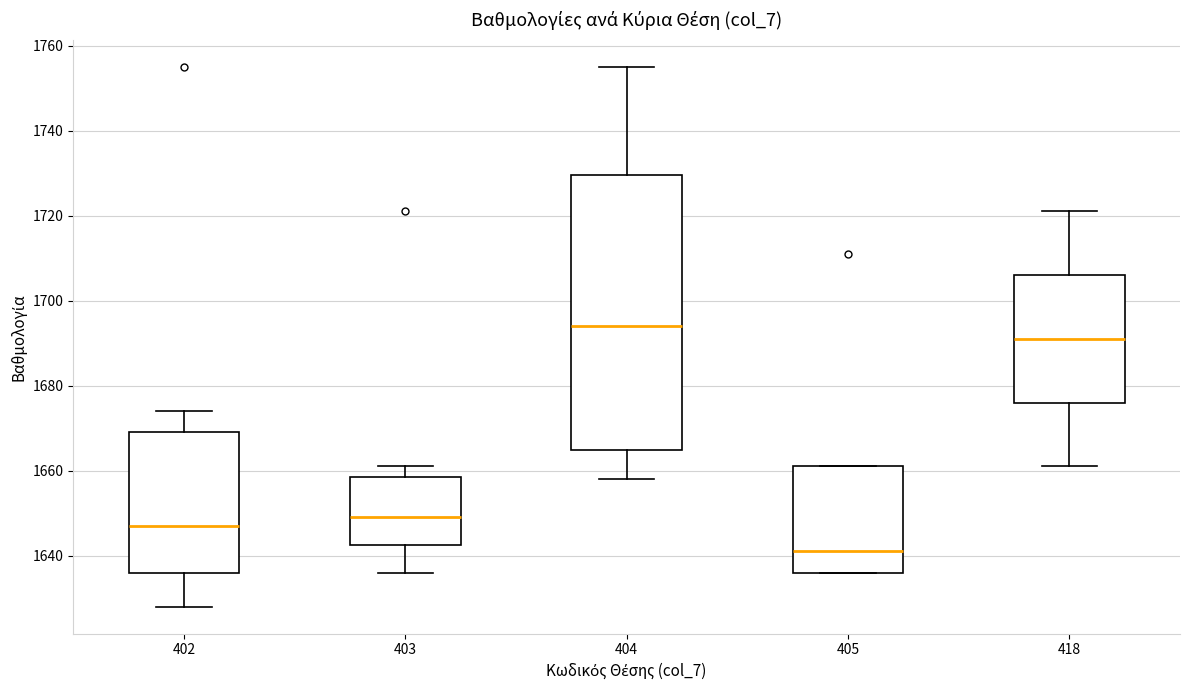

Where does the median line of the box at x = 402 sit on the y-axis? The values are not printed on the chart, so give them approximately, as read against the axis.

1648